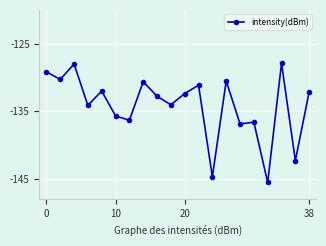

What is the average value?

-134.1